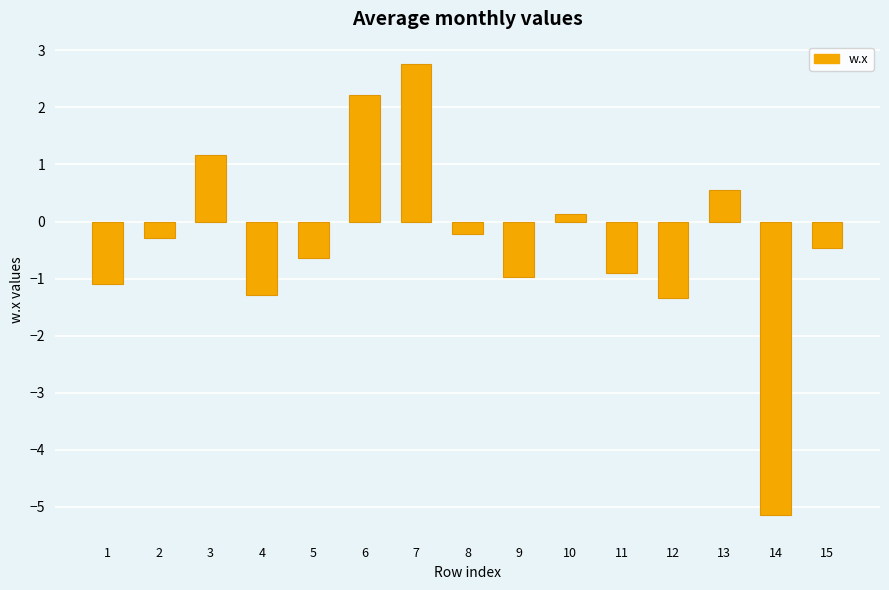

How many negative values are there?

10